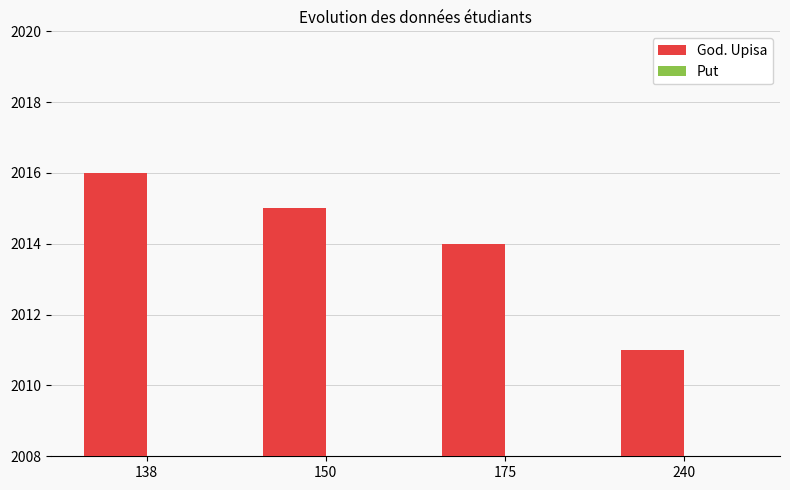

The Put series shows 8 at 175. True or false?

True